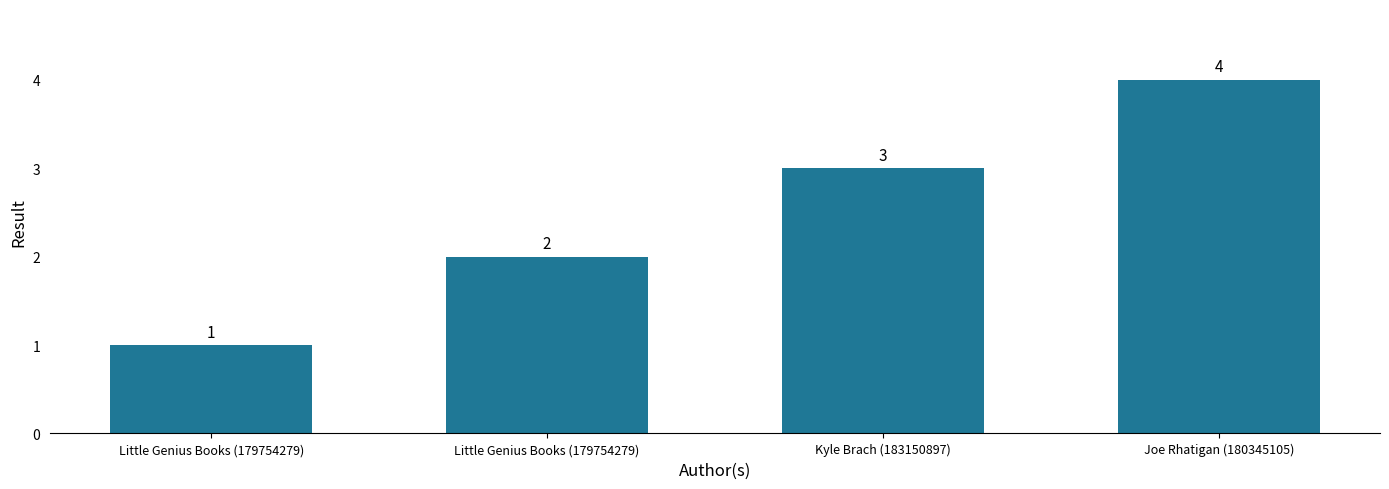

How many bars are there in total?

4